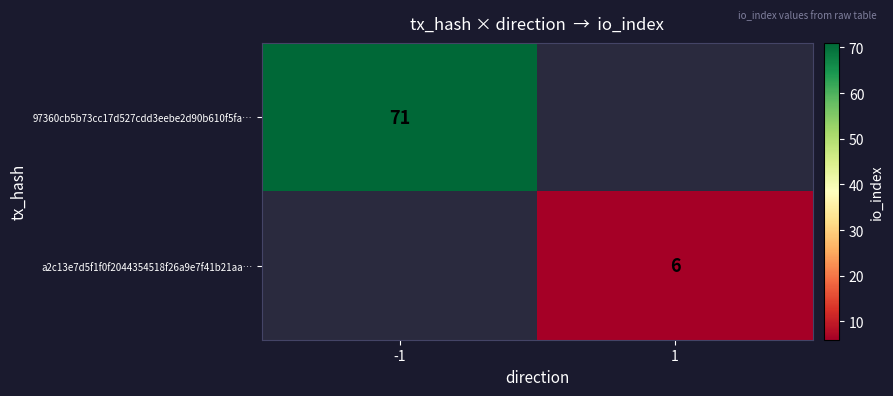

Is it true that 97360cb5b73cc17d527cdd3eebe2d90b610f5fa… equals 71 at -1?

True